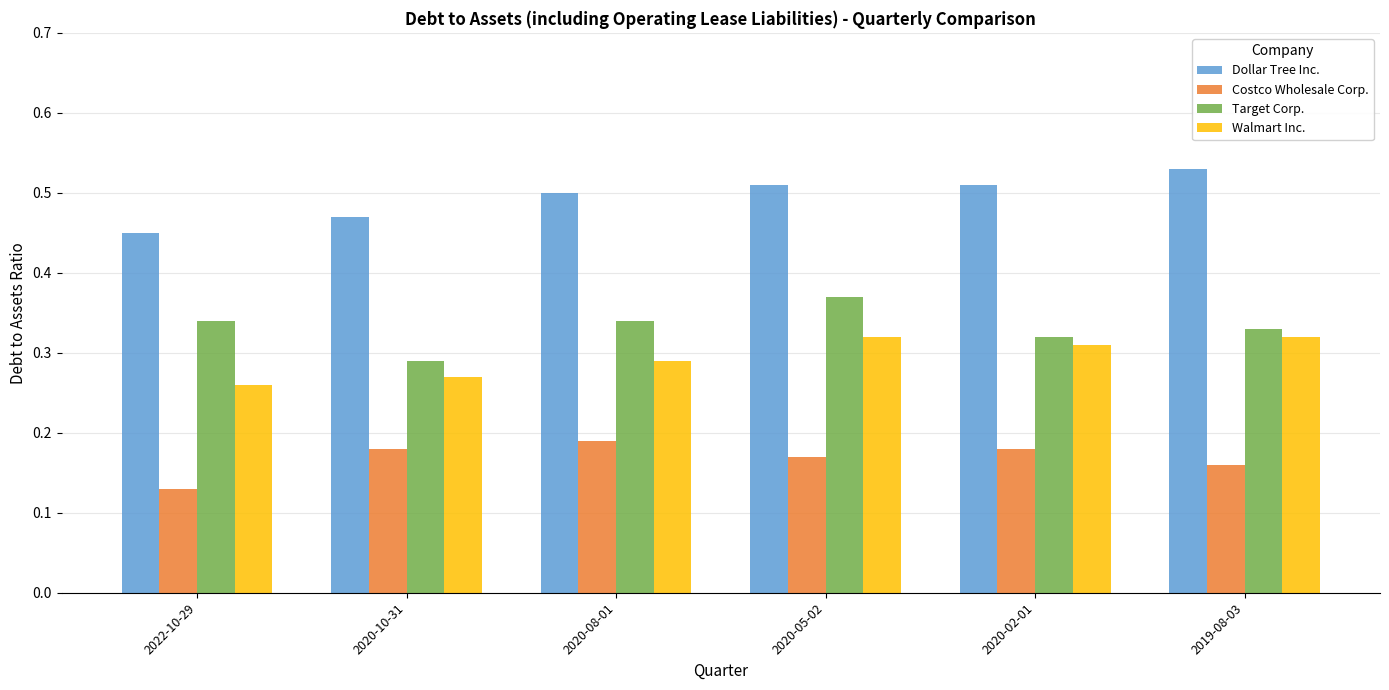

What is the label of the 5th bar from the left?

2020-02-01